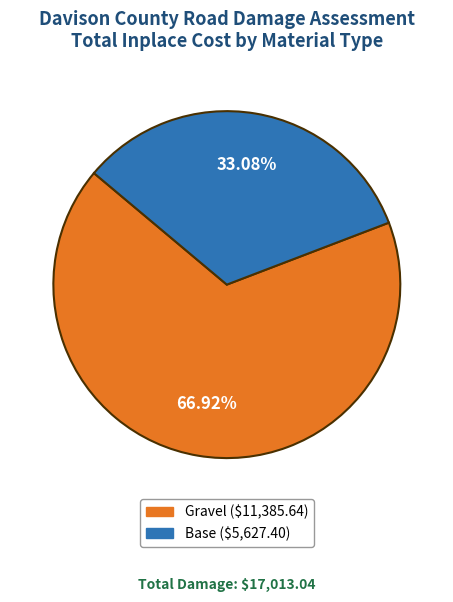

To the nearest percent, what is the difference between the largest and smallest slice percentages?

34%